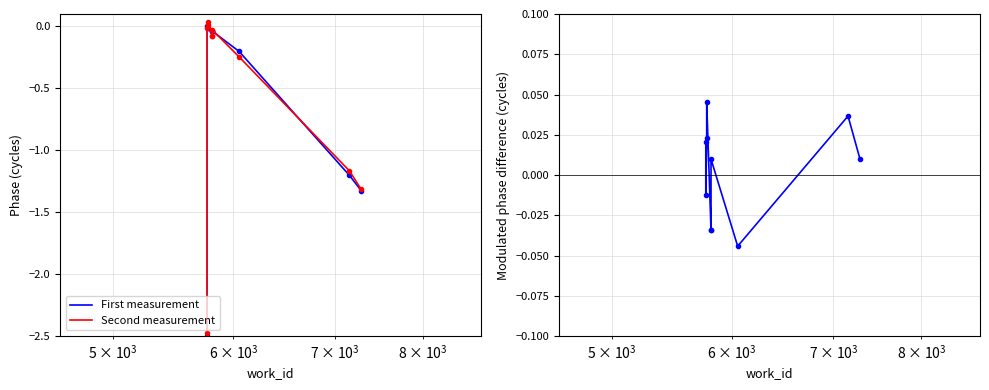

Is the value of First measurement at 7 greater than the value of Second measurement at 9?

Yes